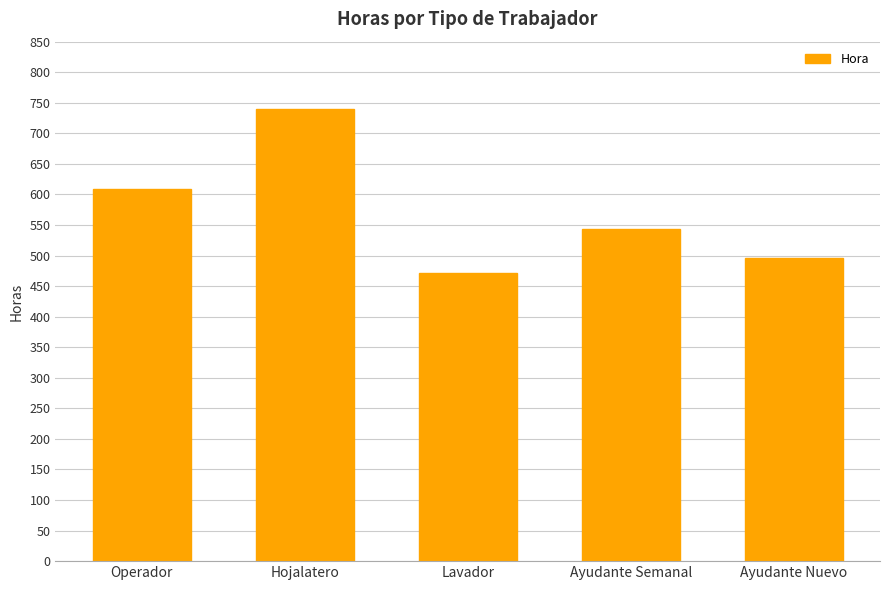

Which label corresponds to the smallest value in the chart?

Lavador